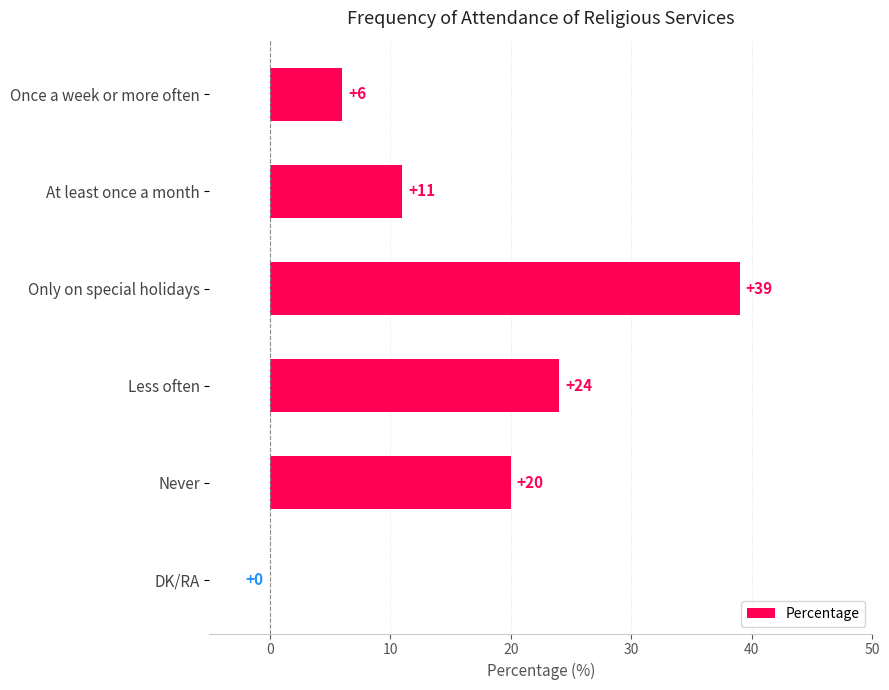

Is it true that the value at Never is 10?

False